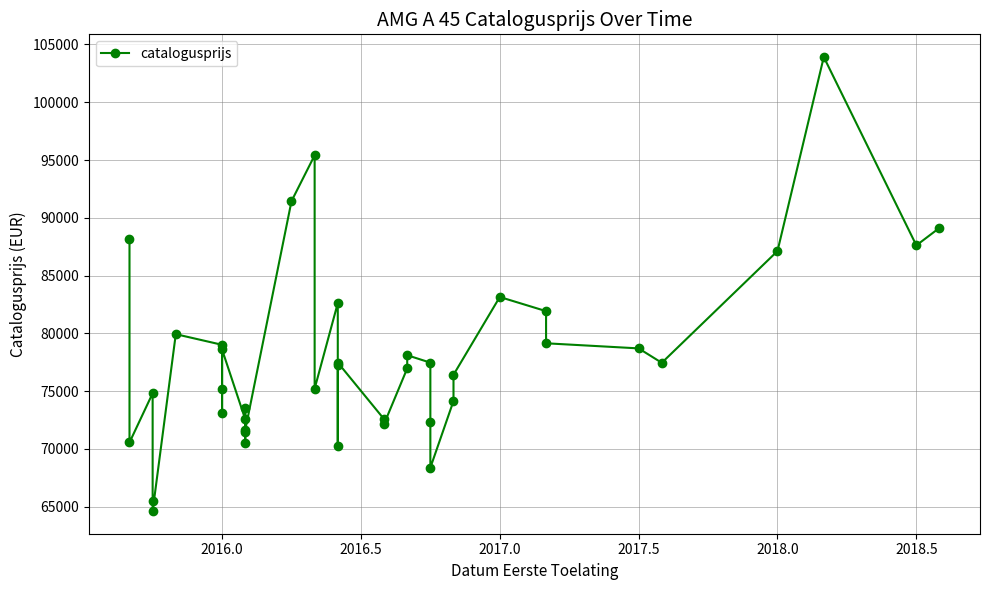

Count the number of data series in this chart.

1